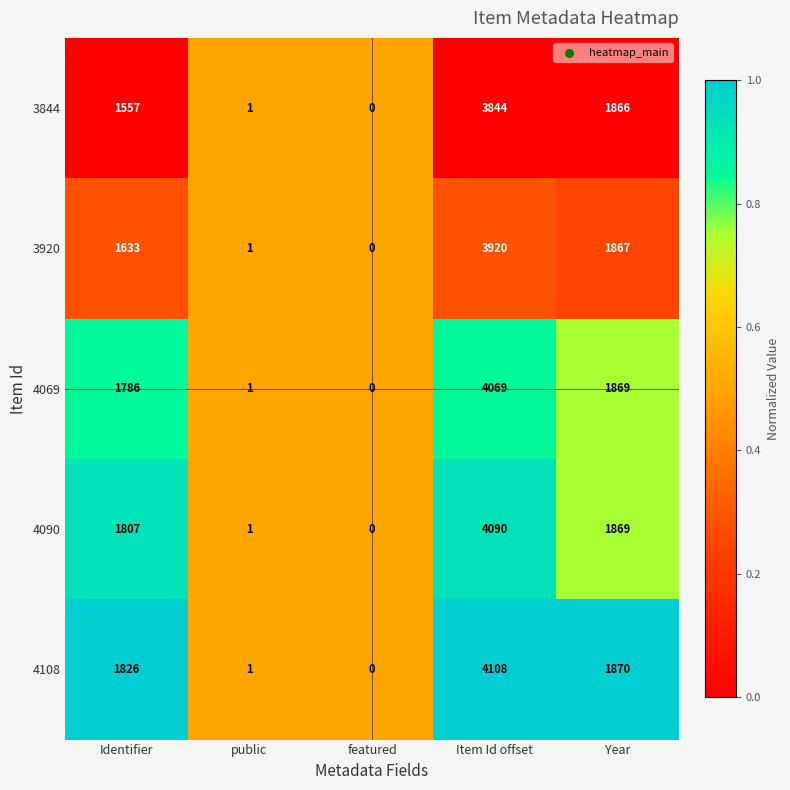

What is the approximate value of 3844 at Identifier, to the nearest 100?

1600